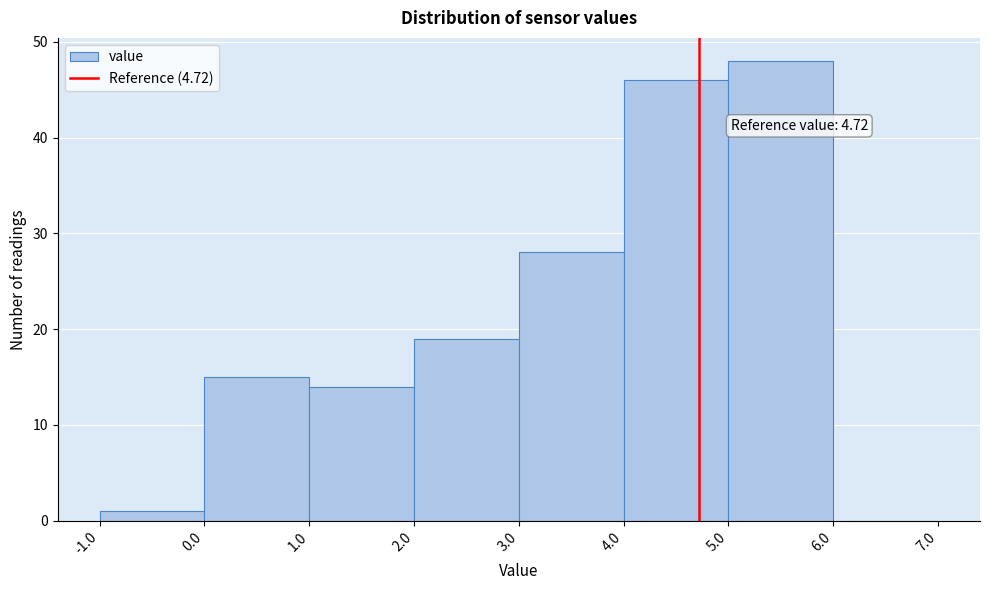

Which range on the x-axis has the tallest bar?

5.0 to 6.0